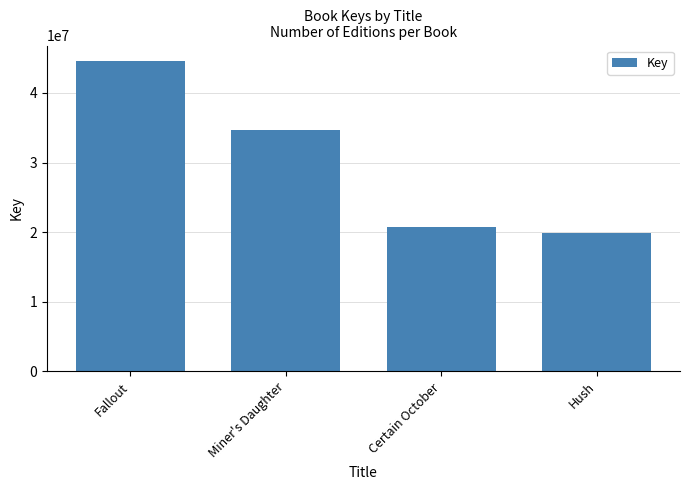

Between Fallout and Hush, which is larger?

Fallout